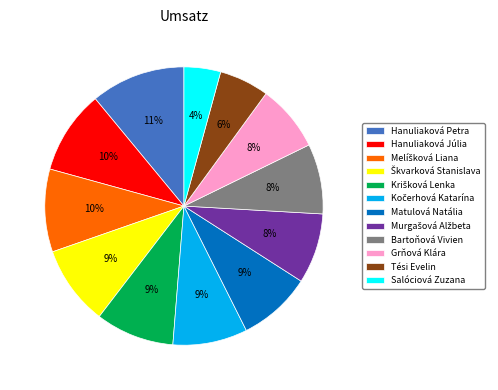

Which slice is the largest?

Hanuliaková Petra